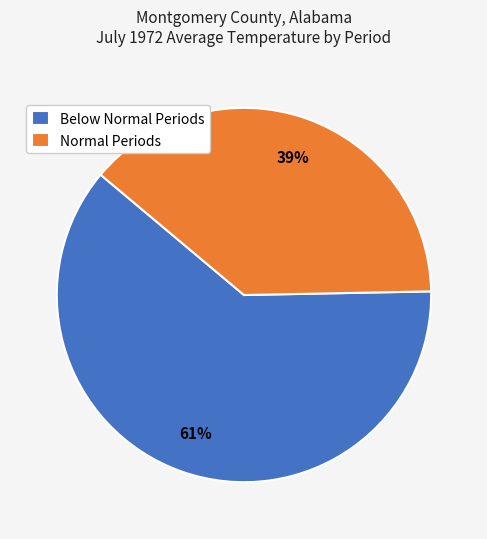

What is the largest slice in the pie chart?

Below Normal Periods